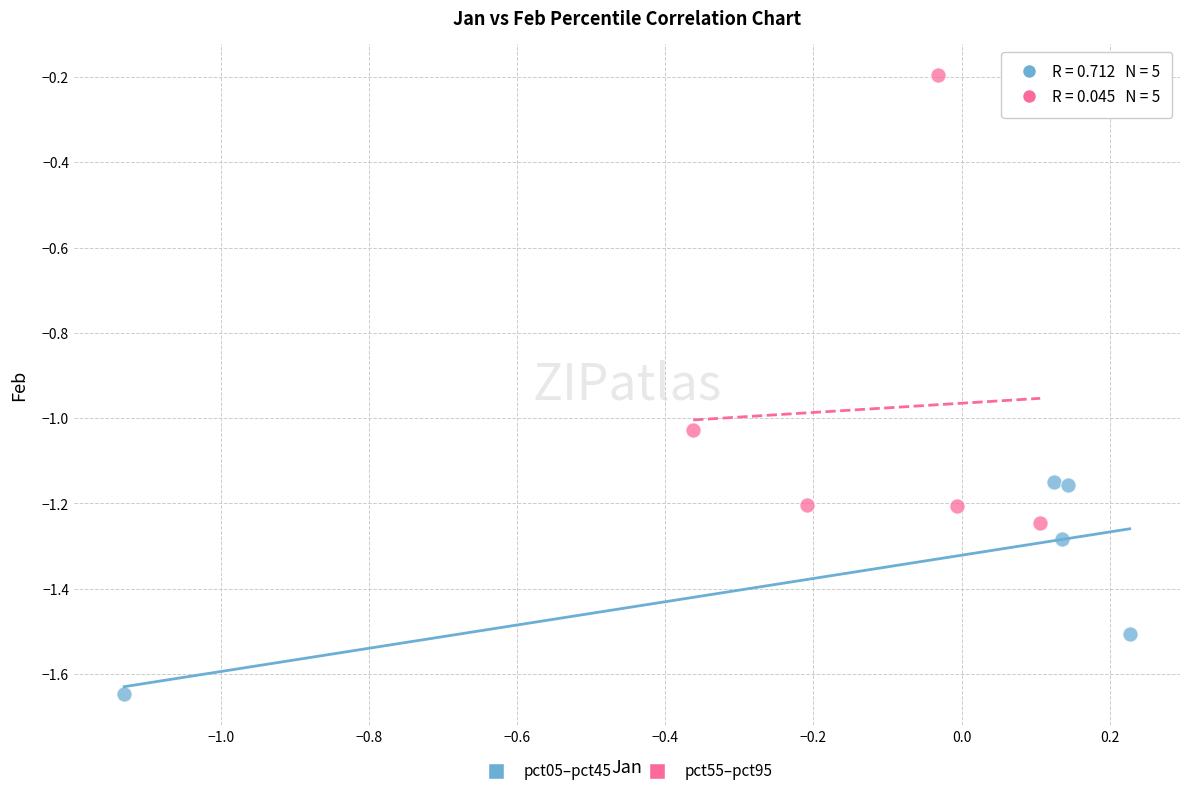

Which series contains the highest Y value?

pct55–pct95